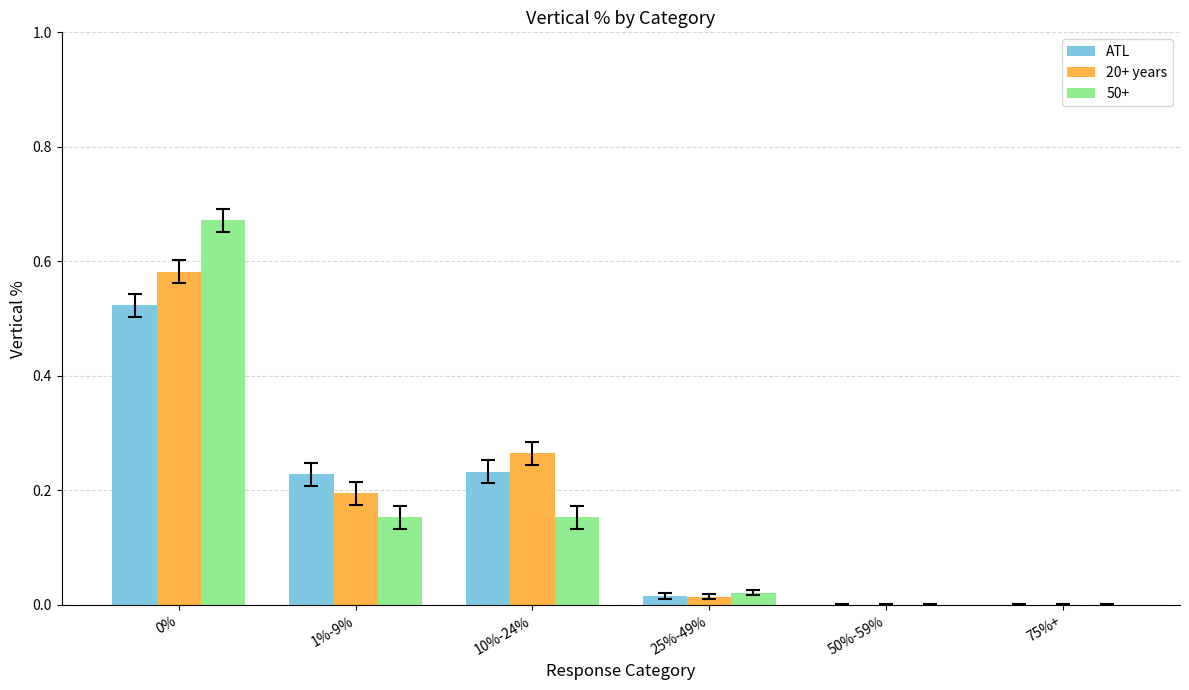

The 20+ years series shows 0.4 at 0%. True or false?

False